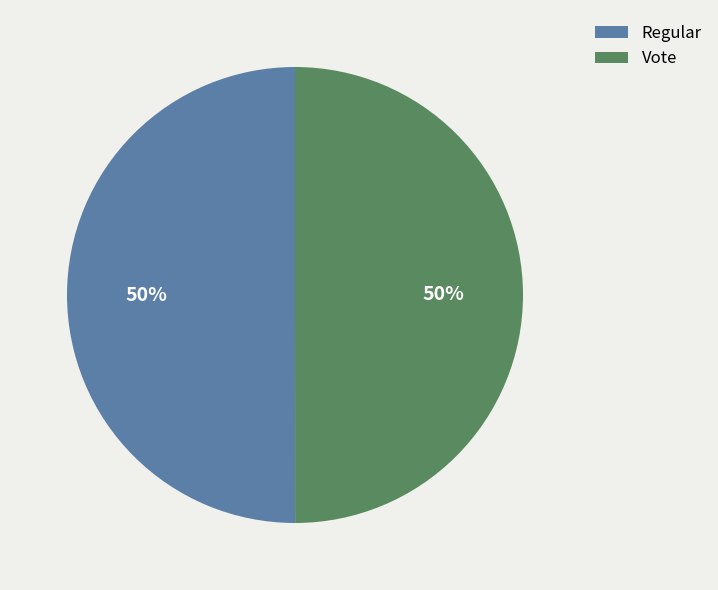

Is it true that Regular is 50% of the pie?

True